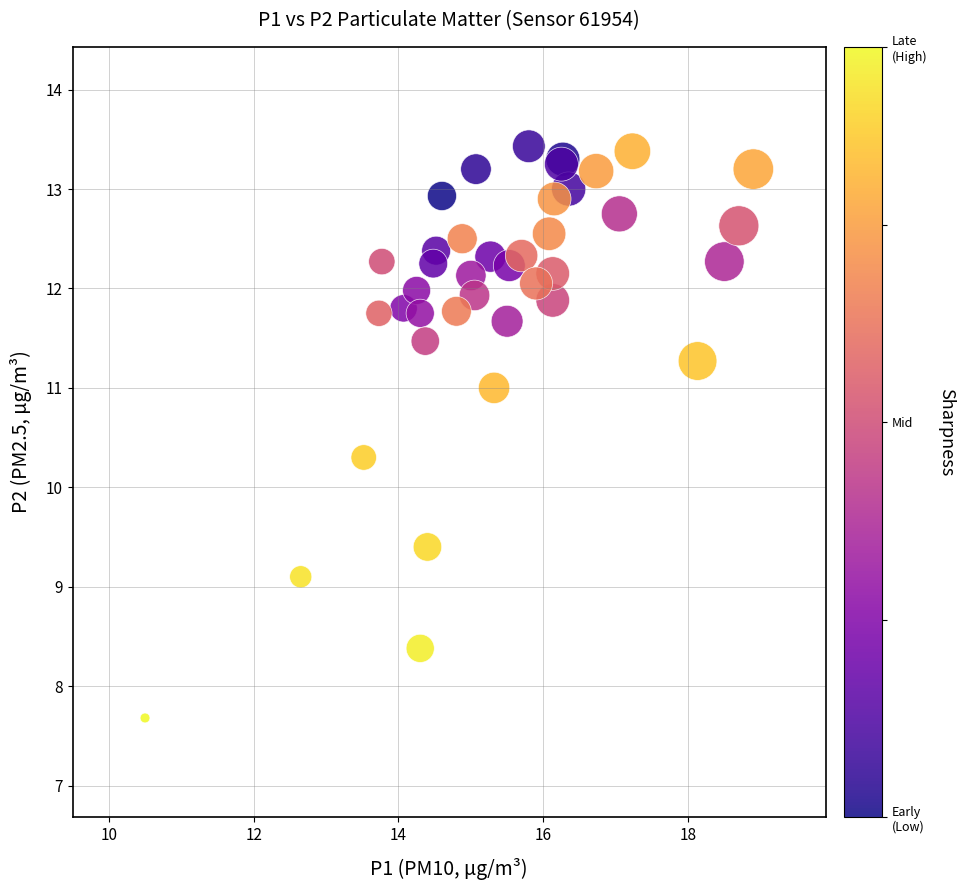

What Y value in the scatter plot is closest to 10?

10.3